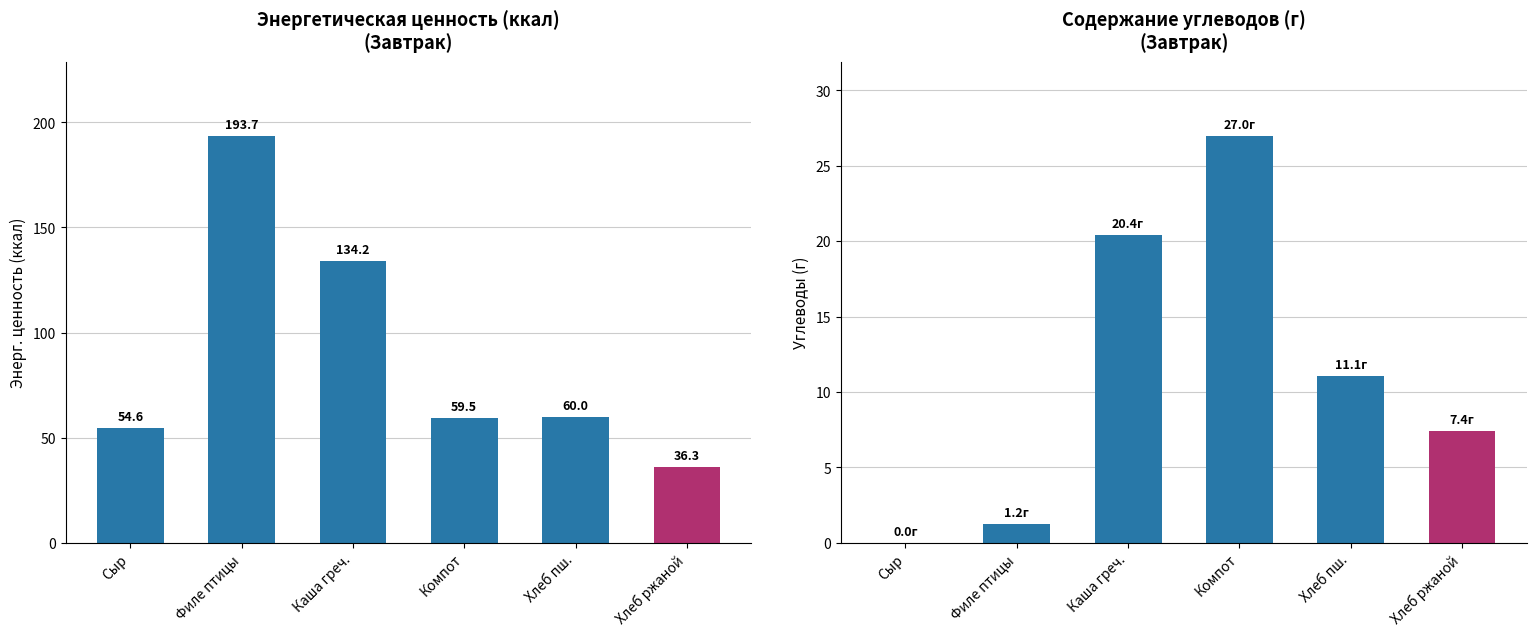

Where does the Энерг. ценность series first go above 60?

Филе птицы